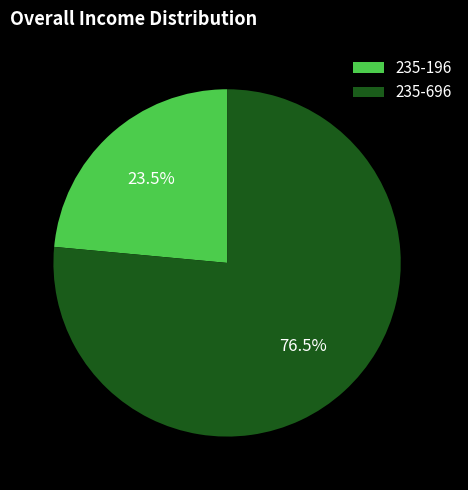

Which has a higher value, 235-696 or 235-196?

235-696